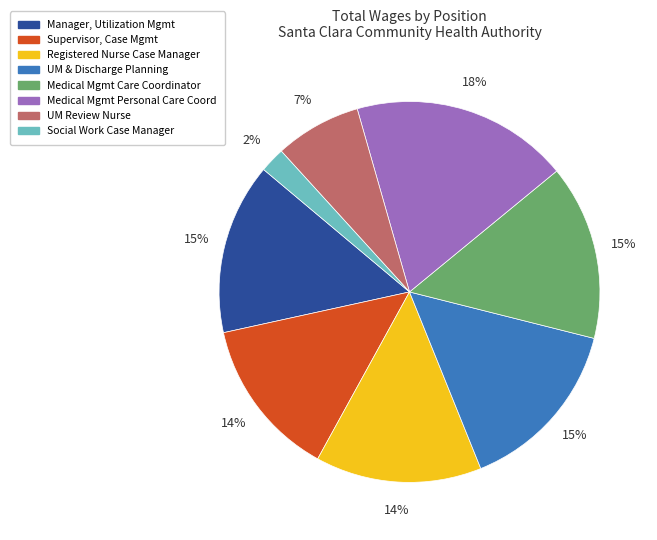

To the nearest percent, what is the average slice percentage?

12%